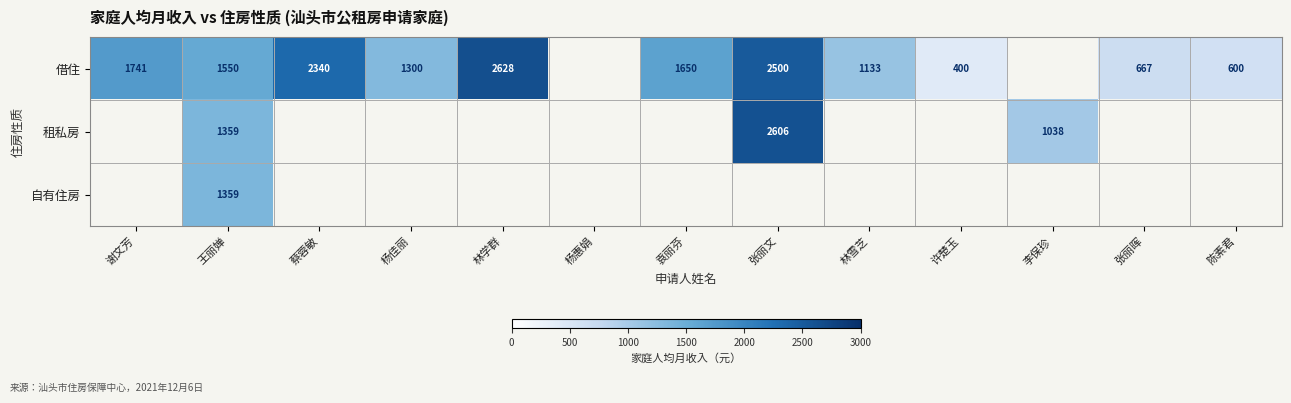

How many distinct data groups are displayed?

3